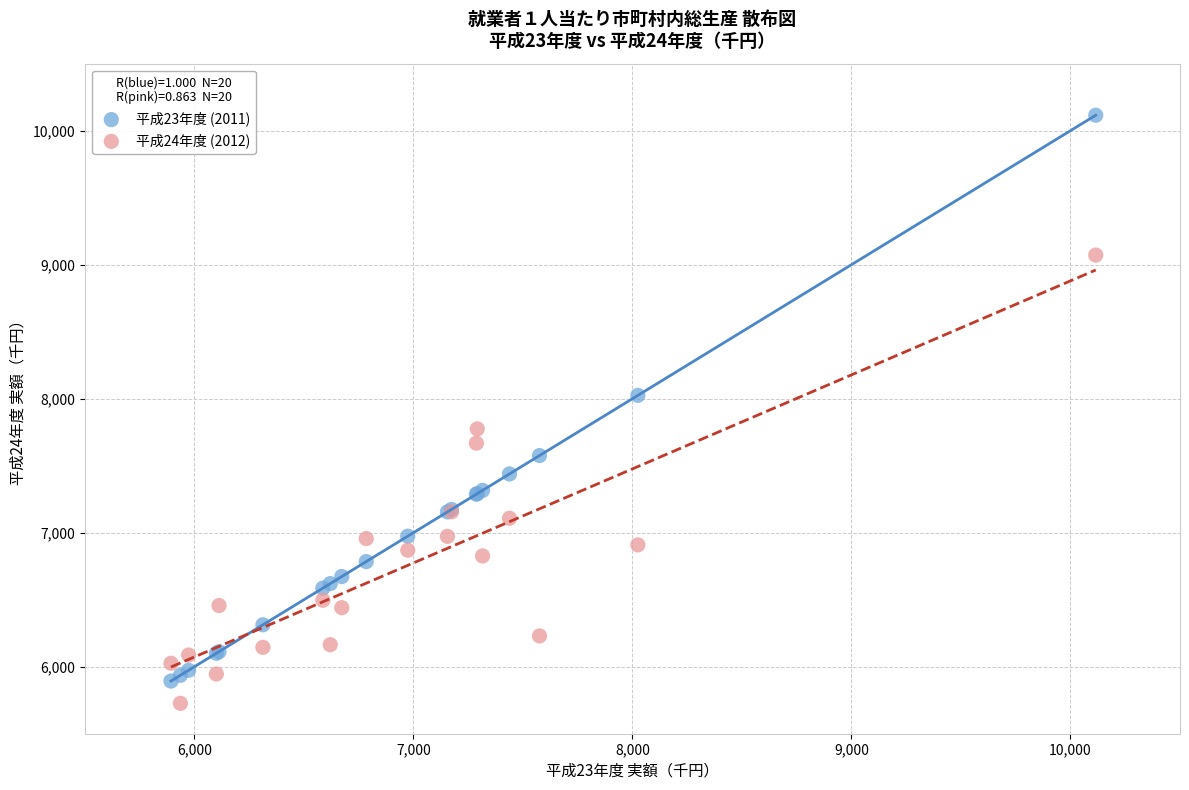

Which series reaches the maximum Y coordinate?

平成23年度 (2011)